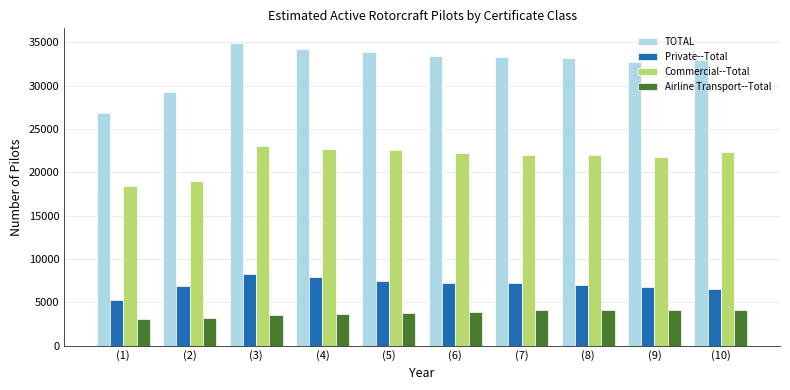

What is the difference between the highest and lowest values at (1)?

23719